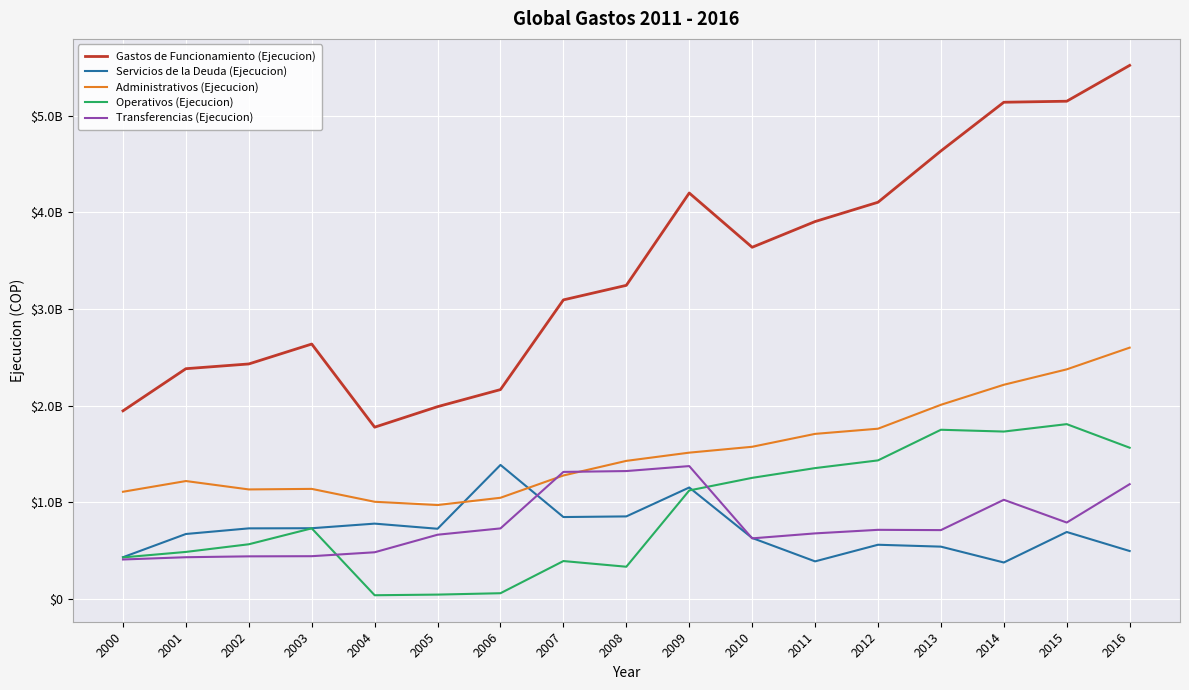

The value of Transferencias (Ejecucion) at 2016 is 1186177630.0. True or false?

True